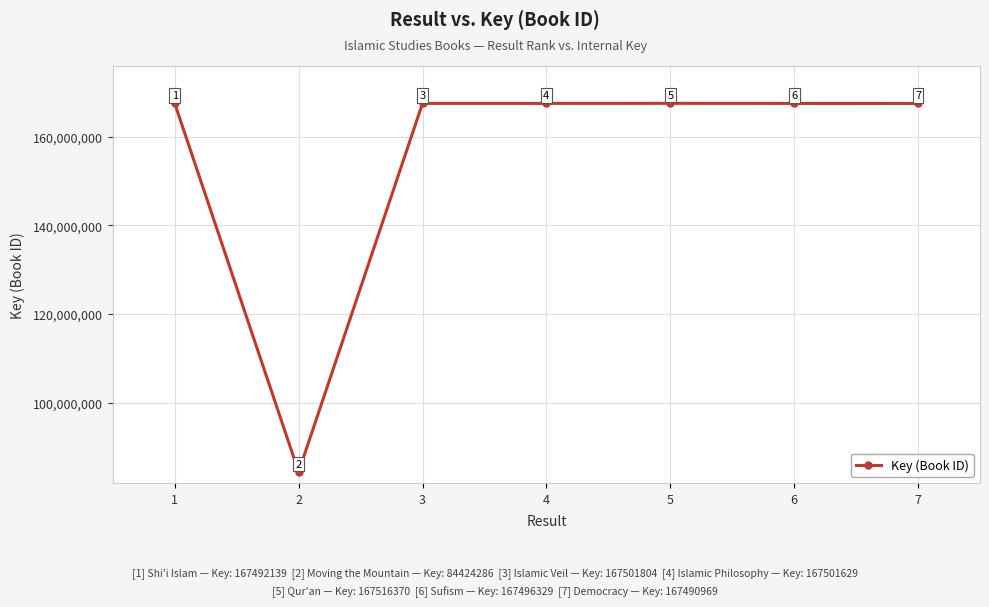

Reading right to left, transcribe all the data shown in this chart.

167490969	167496329	167516370	167501629	167501804	84424286	167492139